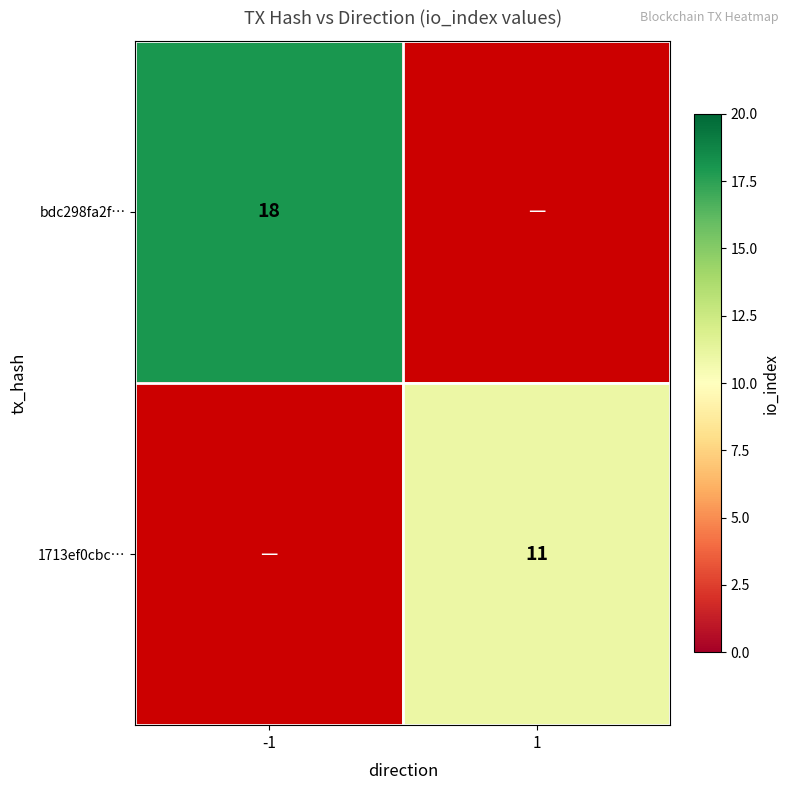

Is it true that bdc298fa2f… equals 18 at -1?

True